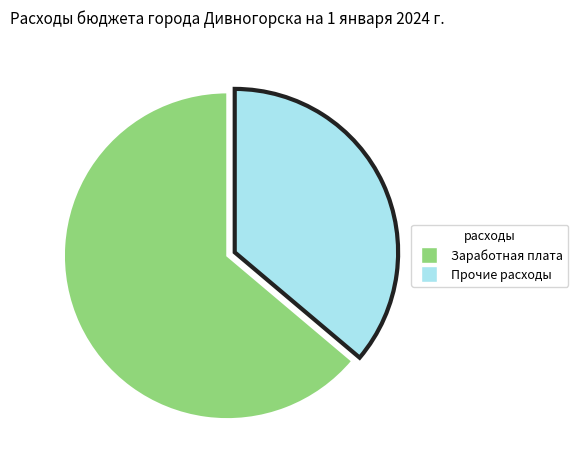

Does any single category account for the majority?

Yes